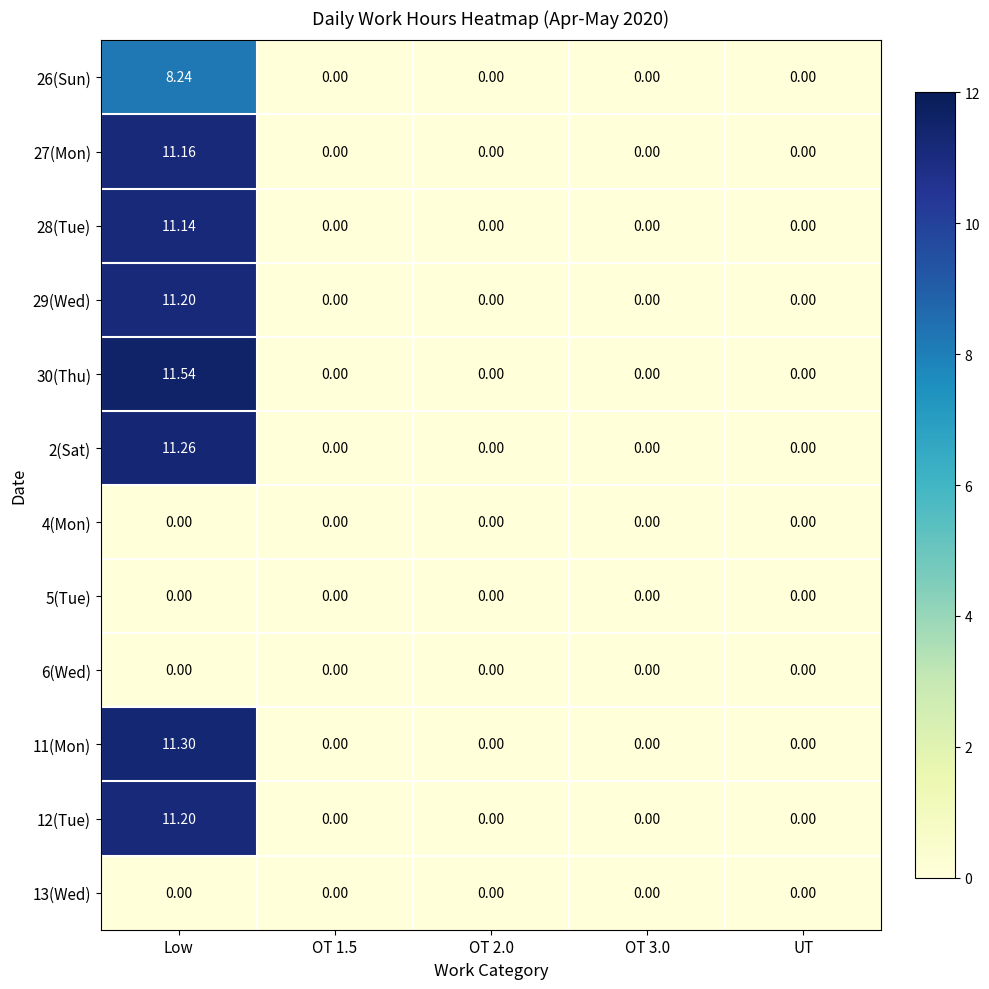

Which label corresponds to the largest value in the chart?

Low